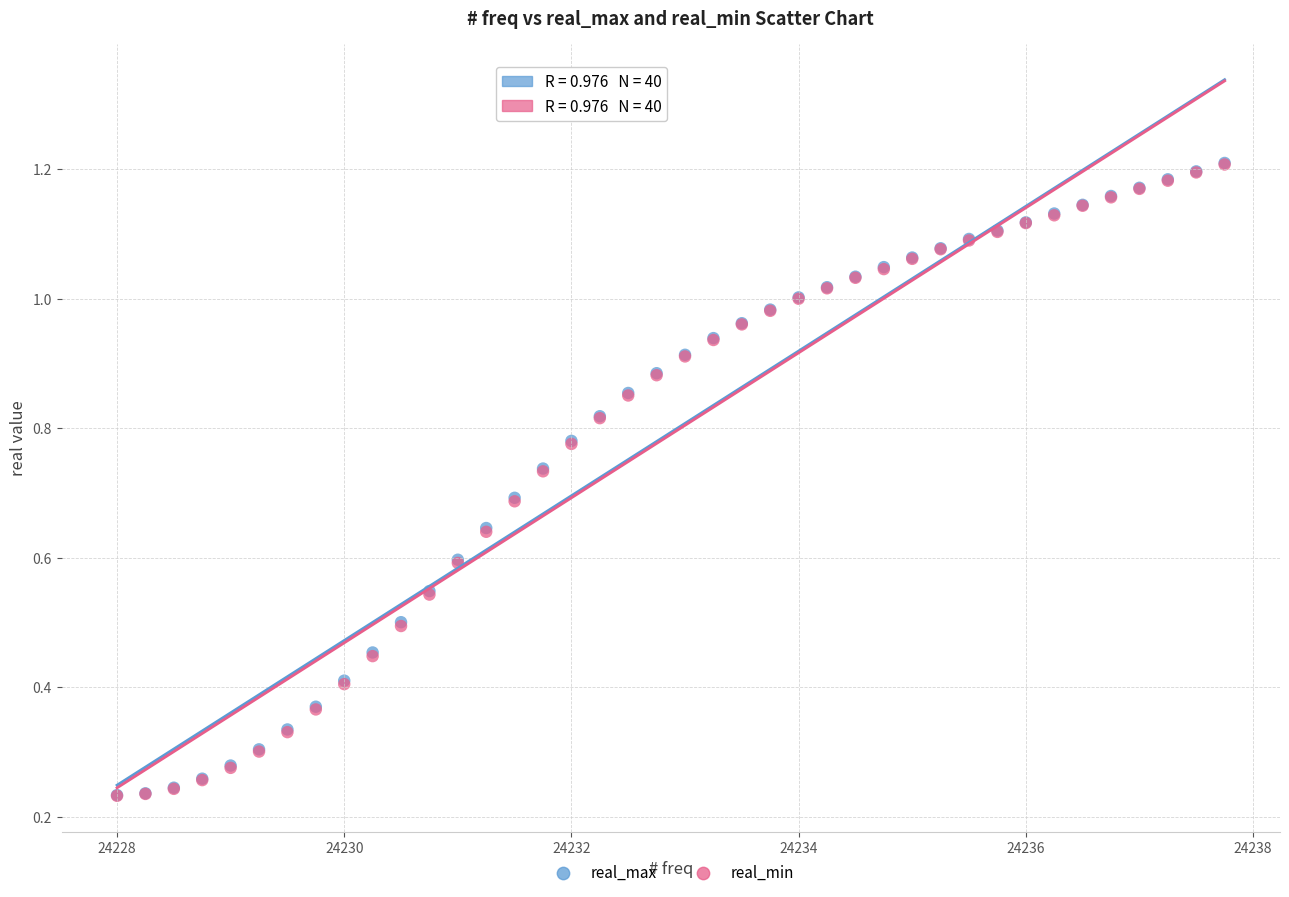

What are all the series names shown in the legend?

real_max, real_min